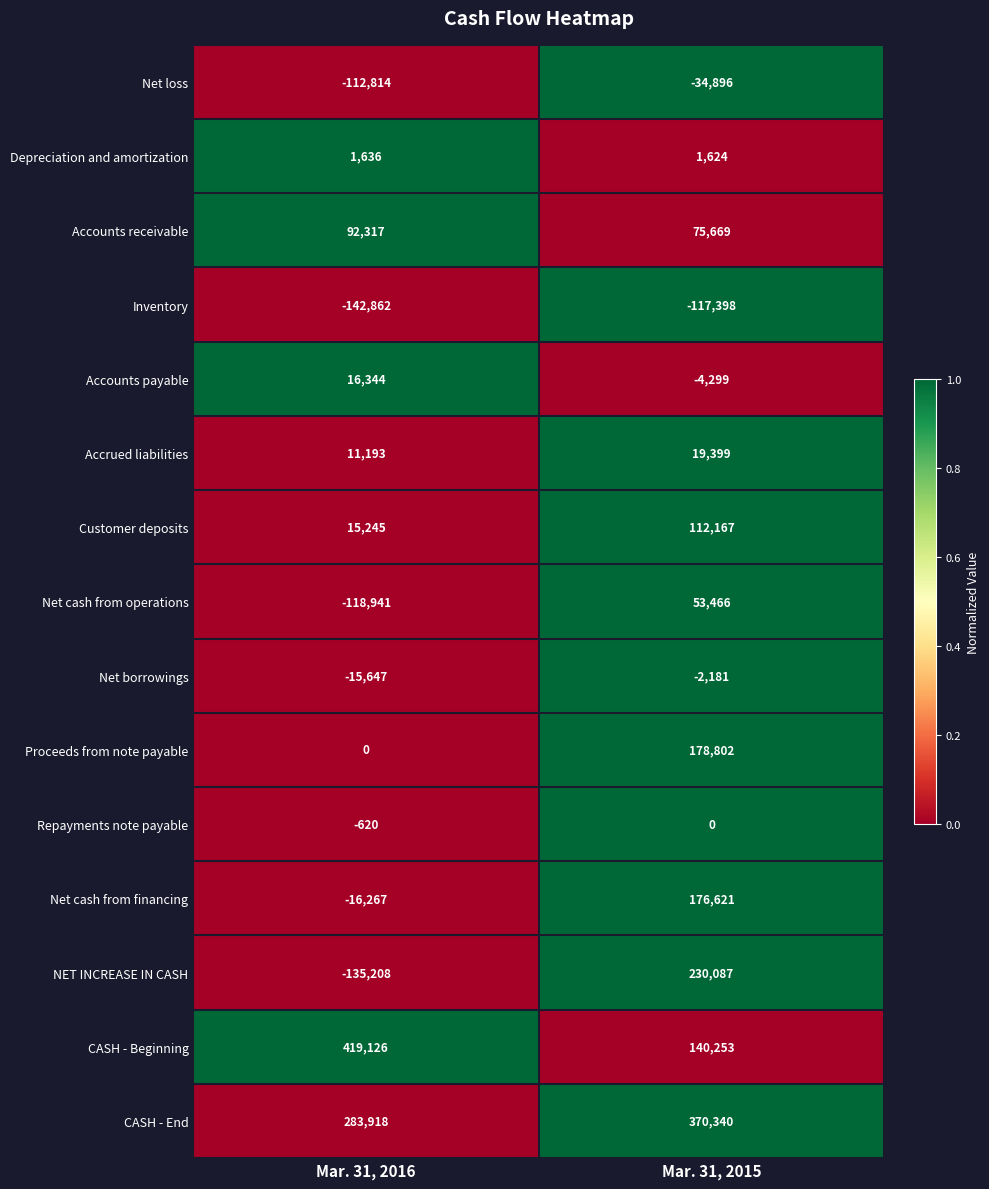

The value of Accounts receivable at Mar. 31, 2016 is 92317. True or false?

True